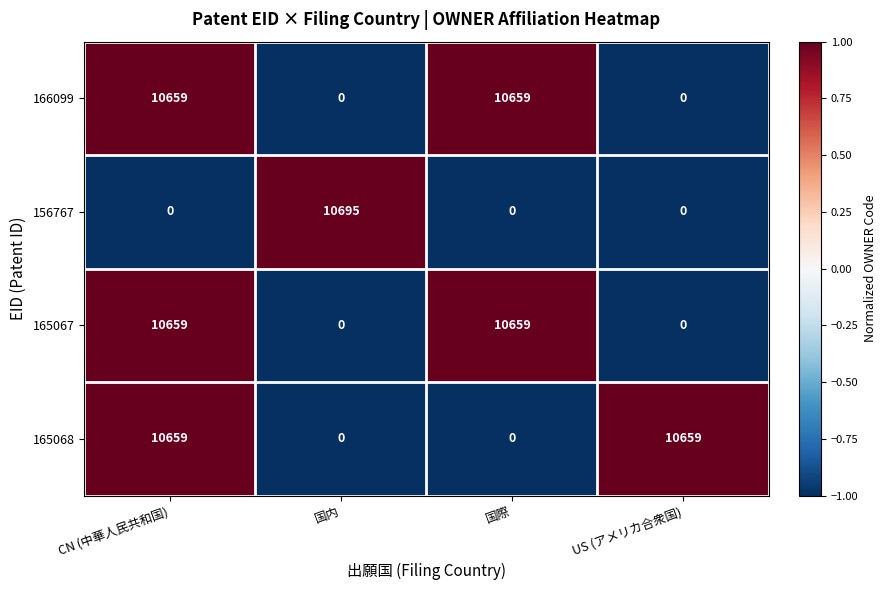

How many 156767 values are between 0 and 10695?

4